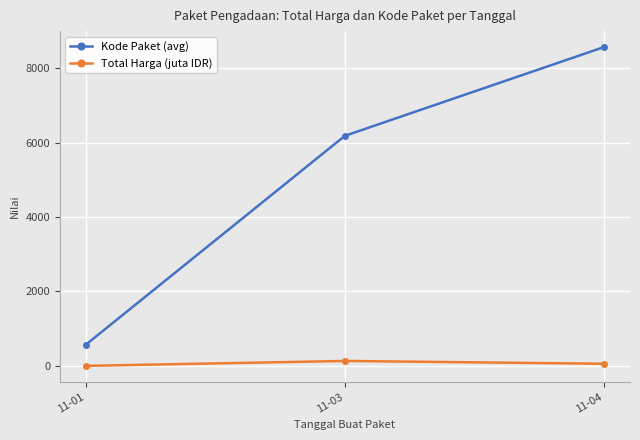

What is the value of the Total Harga (juta IDR) point at the 1st from the left?

0.4